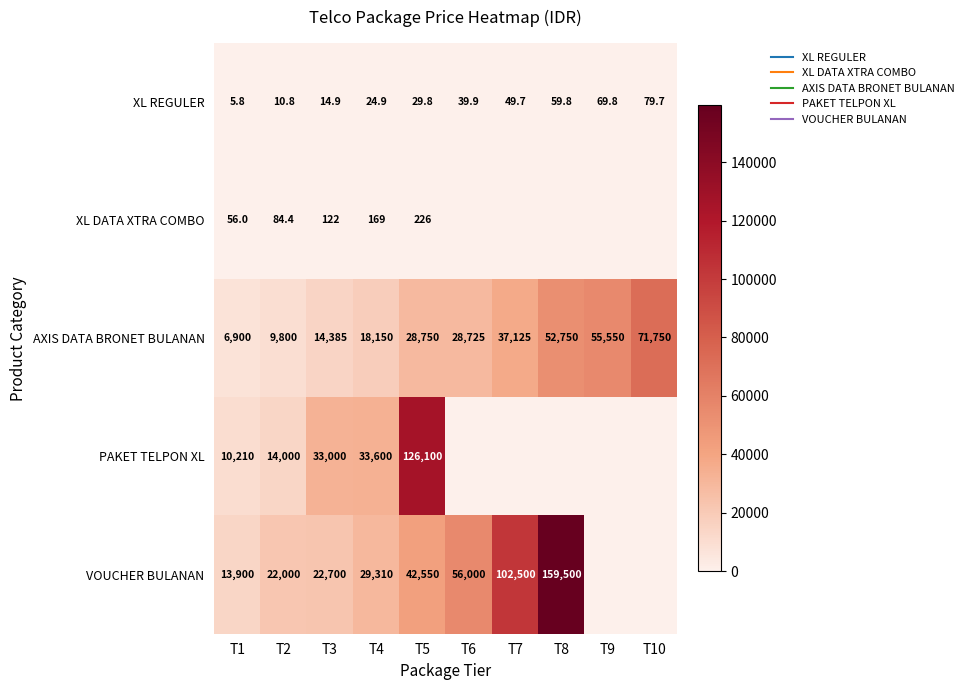

Rank the categories by PAKET TELPON XL value from highest to lowest.

T5, T4, T3, T2, T1, T6, T7, T8, T9, T10